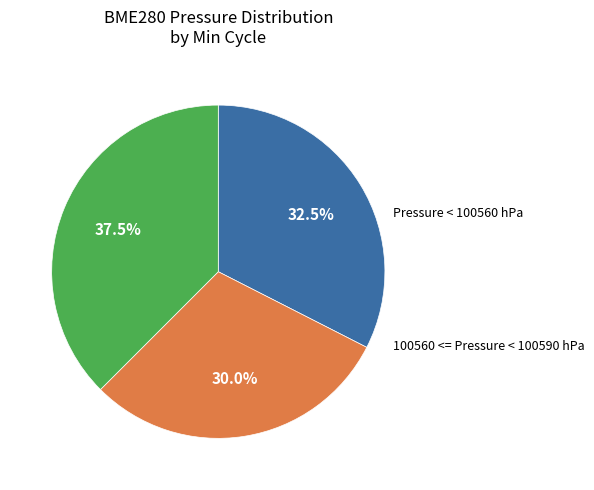

Is there any slice that represents more than half of the pie?

No